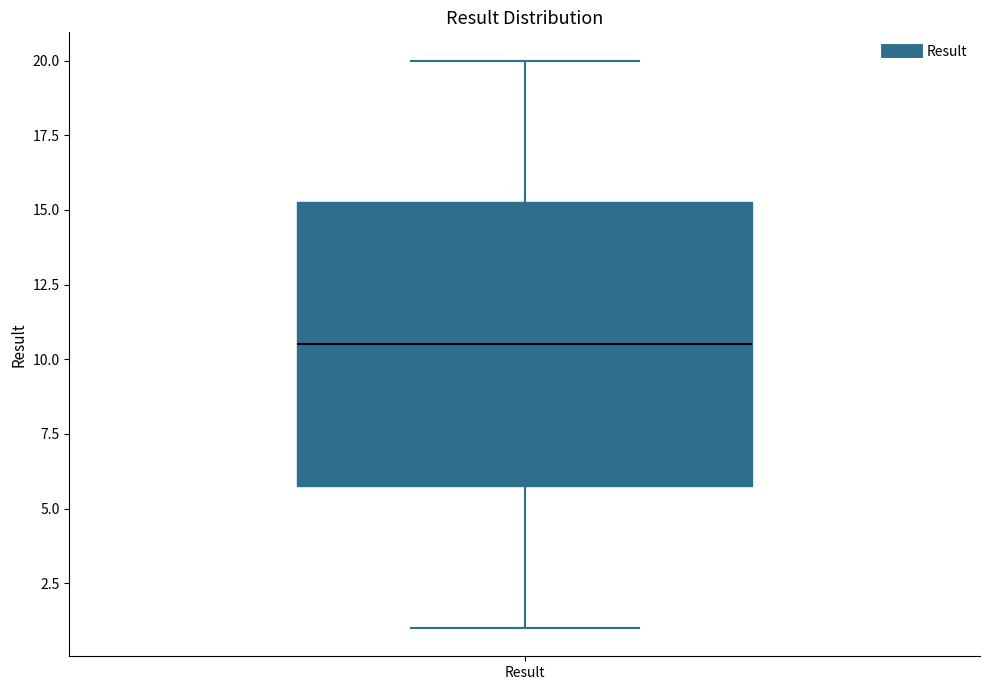

Transcribe this box plot: give where the median line is, the range the box spans, and where the two whiskers end, as read against the y-axis. The values are not printed on the chart, so give them approximately, as read against the axis.

median 10.5, box 6.0 to 15.5, whiskers 1.0 to 20.0